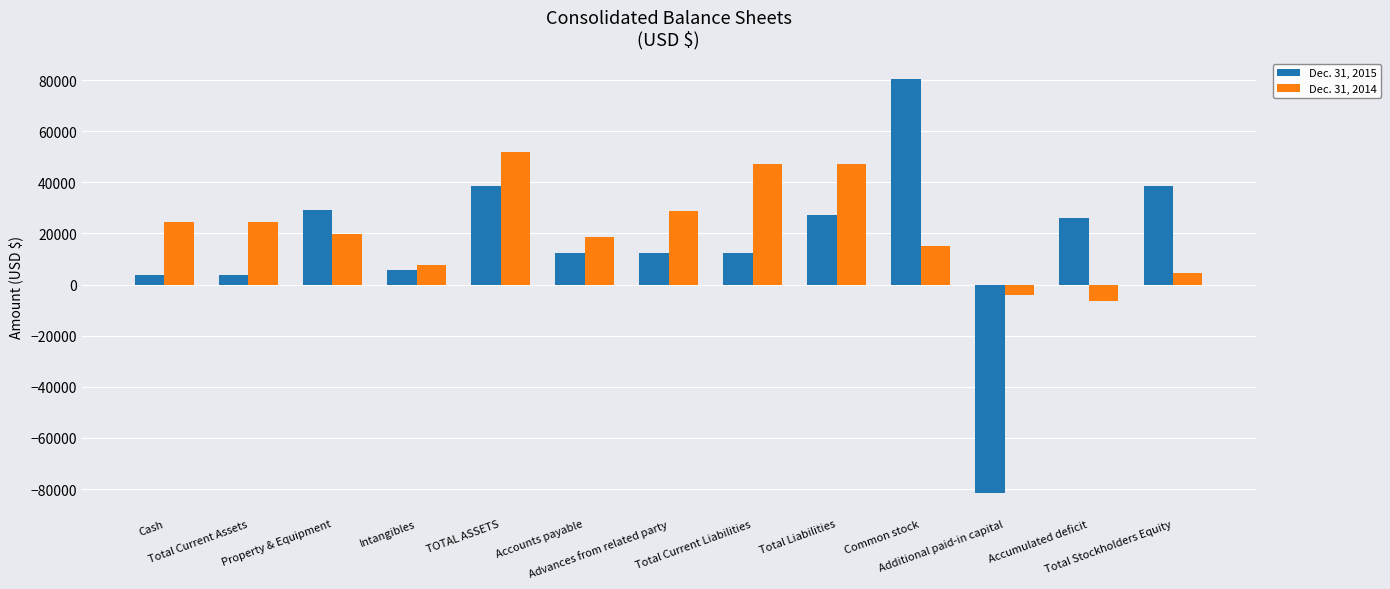

What is the difference between the maximum and minimum values in the Dec. 31, 2015 series?

161974